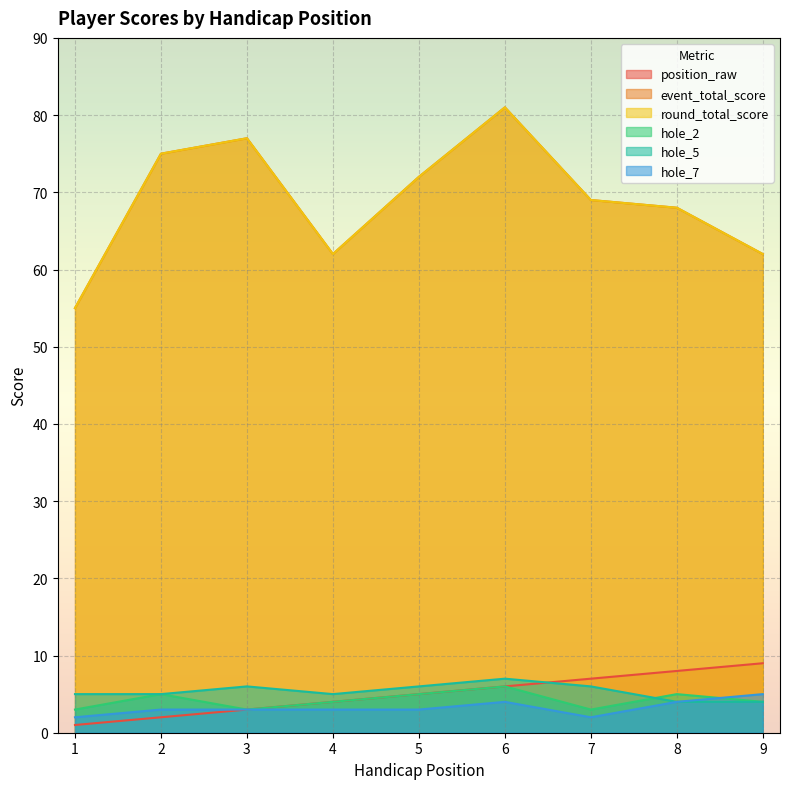

The hole_2 series shows 1 at 4. True or false?

False